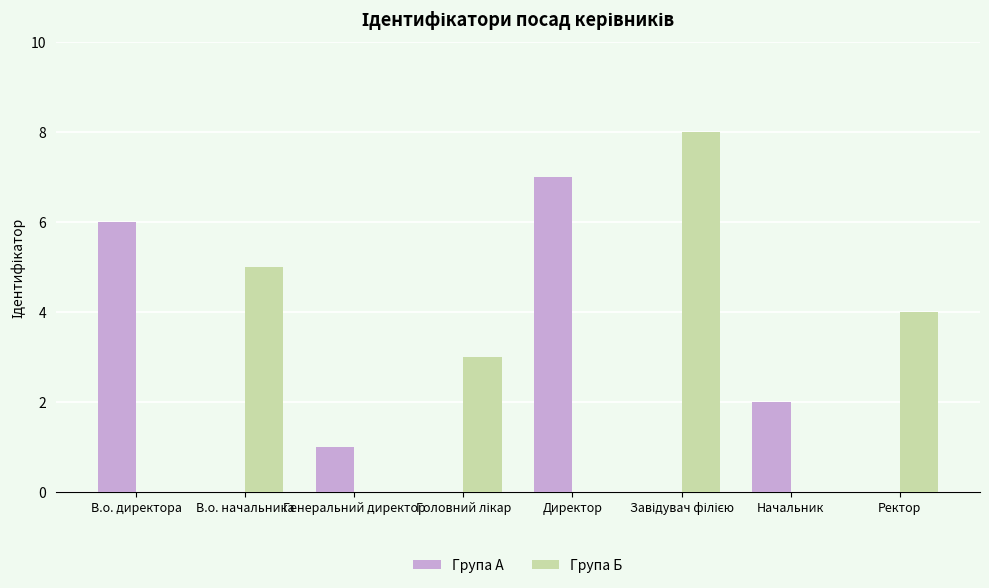

What is the difference between the Група А values at Генеральний директор and Ректор?

1